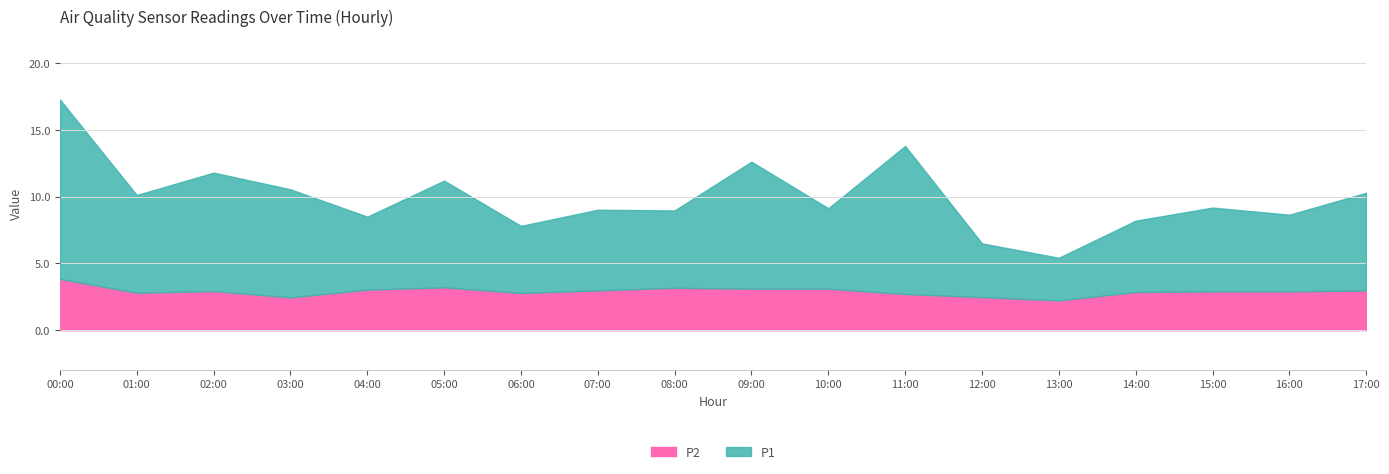

In P1, how many points are higher than both neighbors (excluding endpoints)?

6